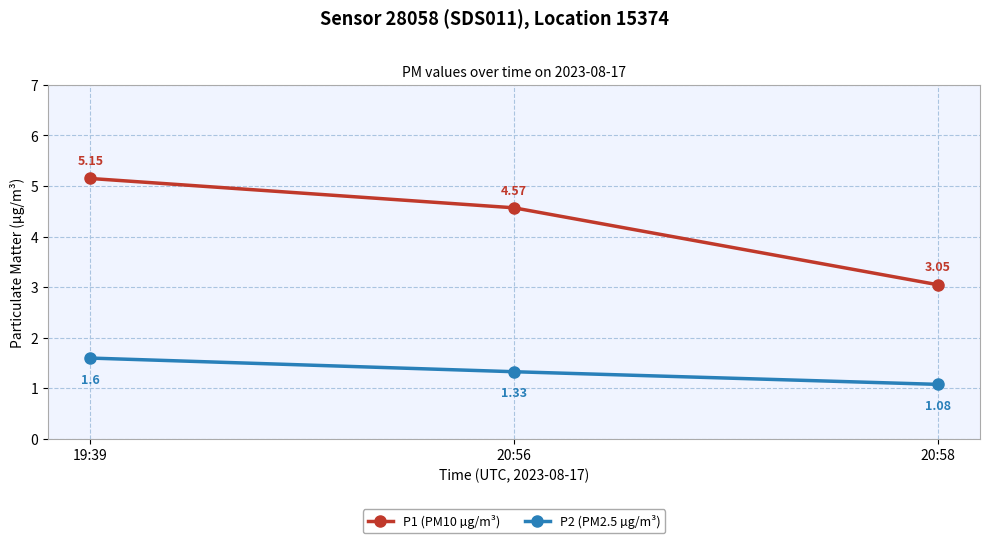

At how many categories does at least one series exceed 4?

2